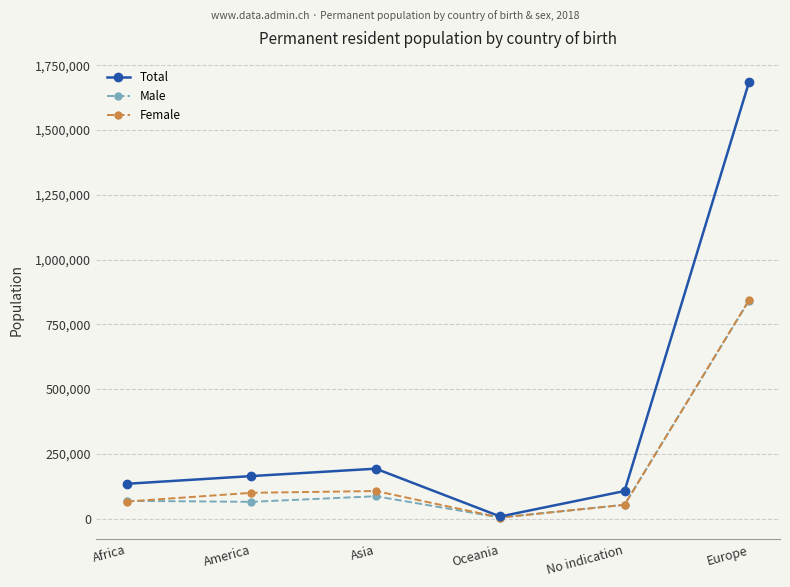

The value of Male at No indication is 53360. True or false?

True